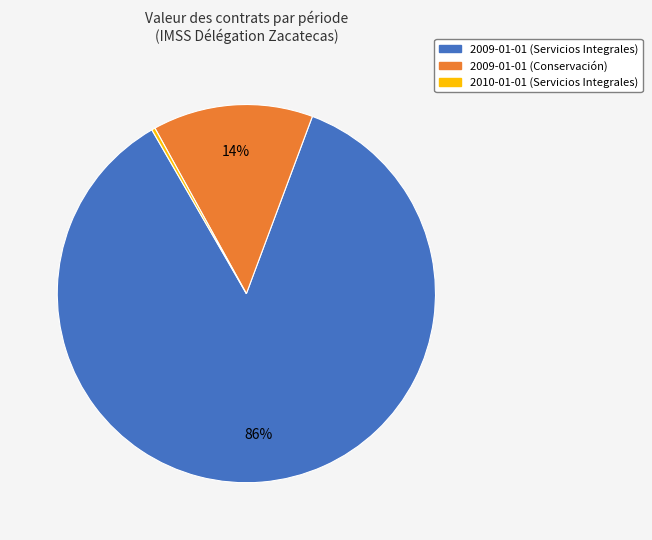

Rank the categories by value from highest to lowest.

2009-01-01 (Servicios Integrales), 2009-01-01 (Conservación), 2010-01-01 (Servicios Integrales)